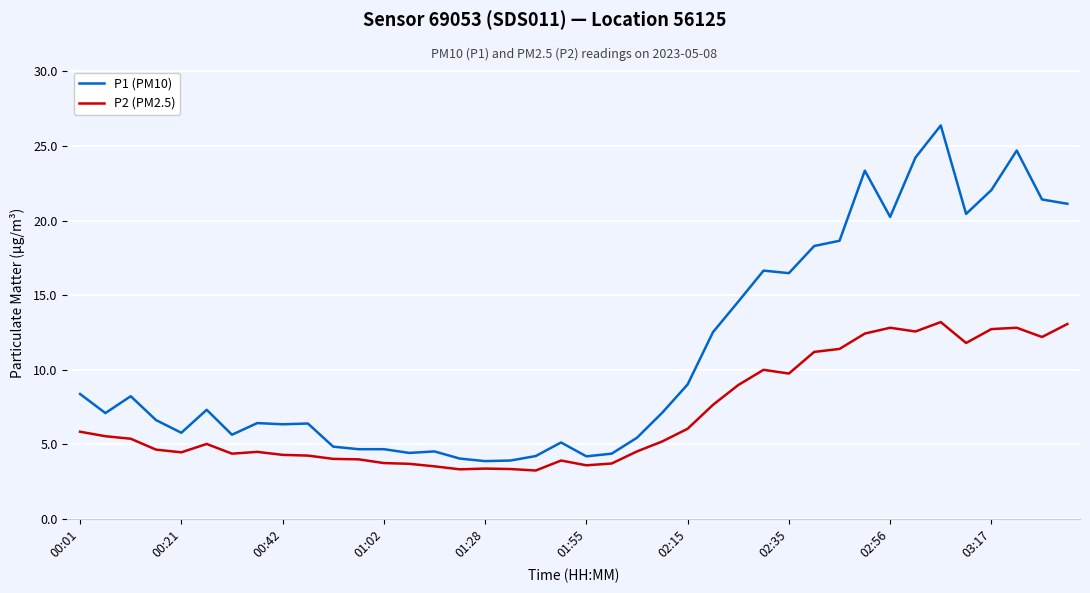

List the series in order of their peak value, lowest first.

P2 (PM2.5), P1 (PM10)